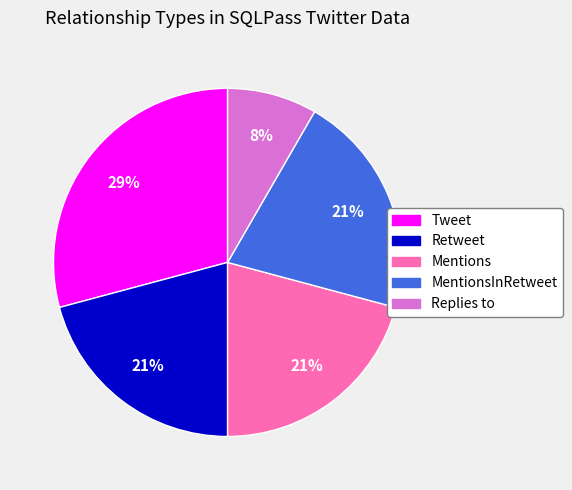

True or false: Replies to accounts for 1% of the total.

False